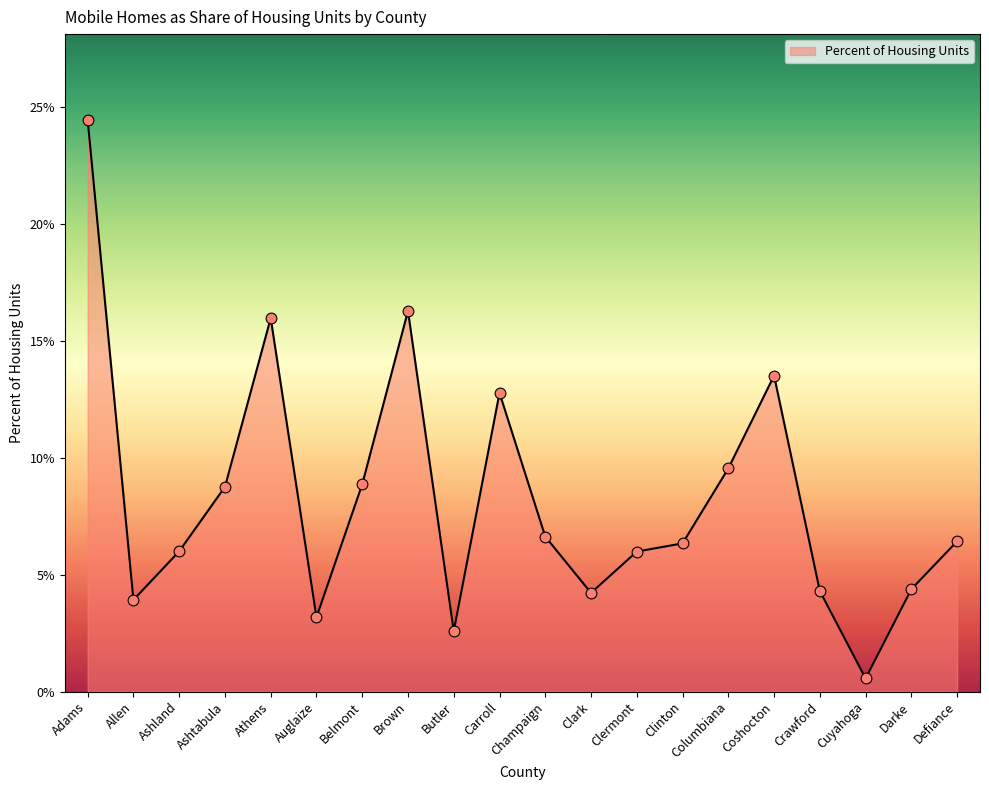

What is the change in value from Clark to Clinton?

+2.1